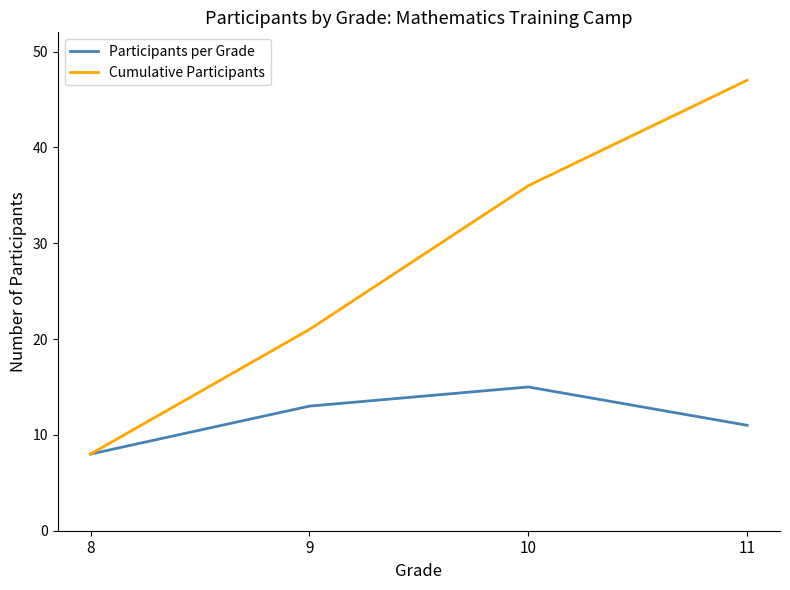

What is the sum of the Participants per Grade values at 8 and 10?

23